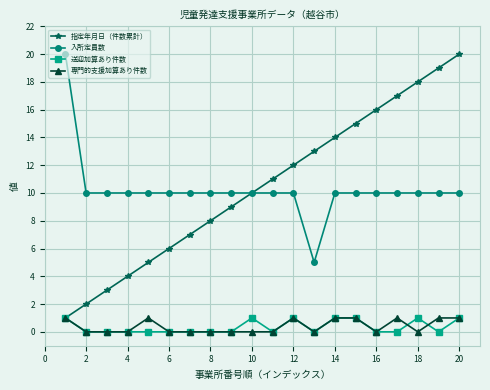

True or false: 専門的支援加算あり件数 has more than 2 points higher than both neighbors.

True